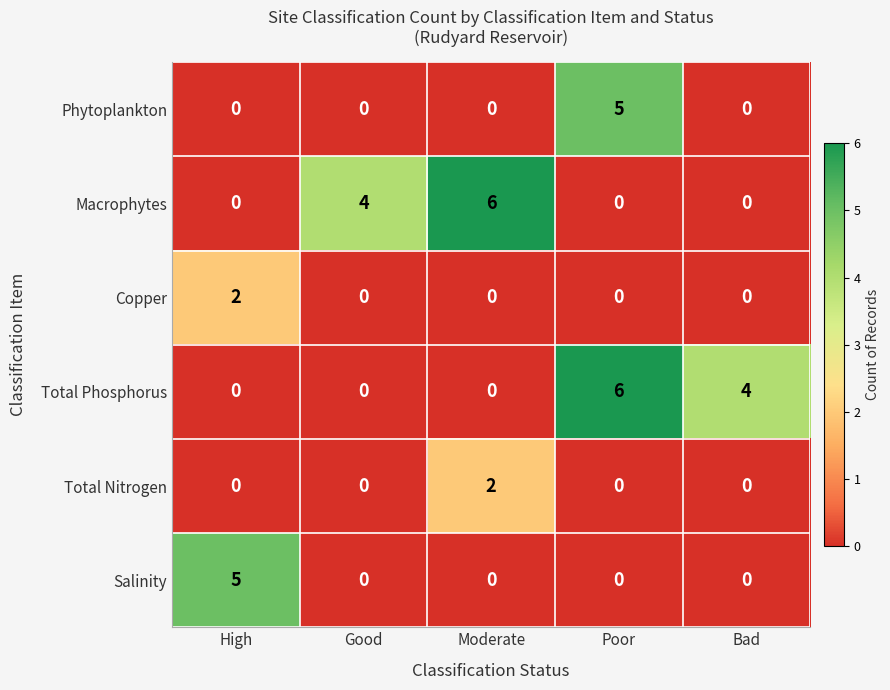

What is the total value across all series at Bad?

4